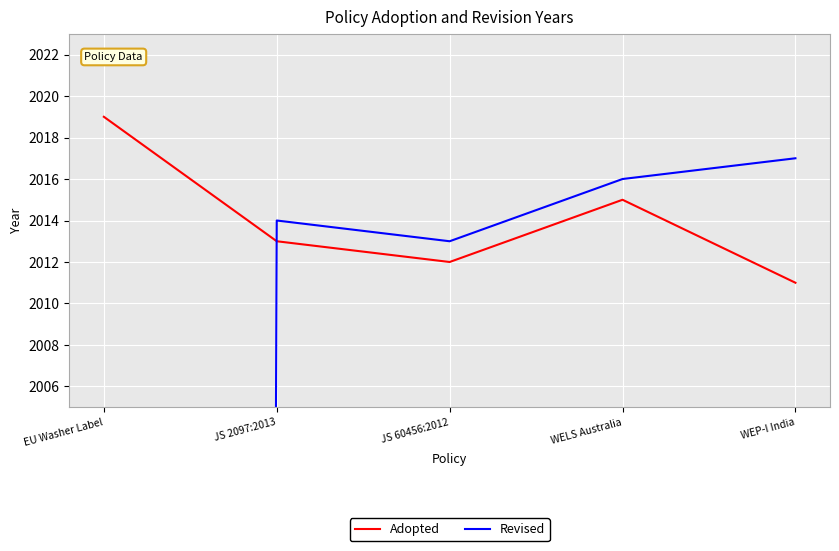

Does the chart display data point markers on the line(s)?

No